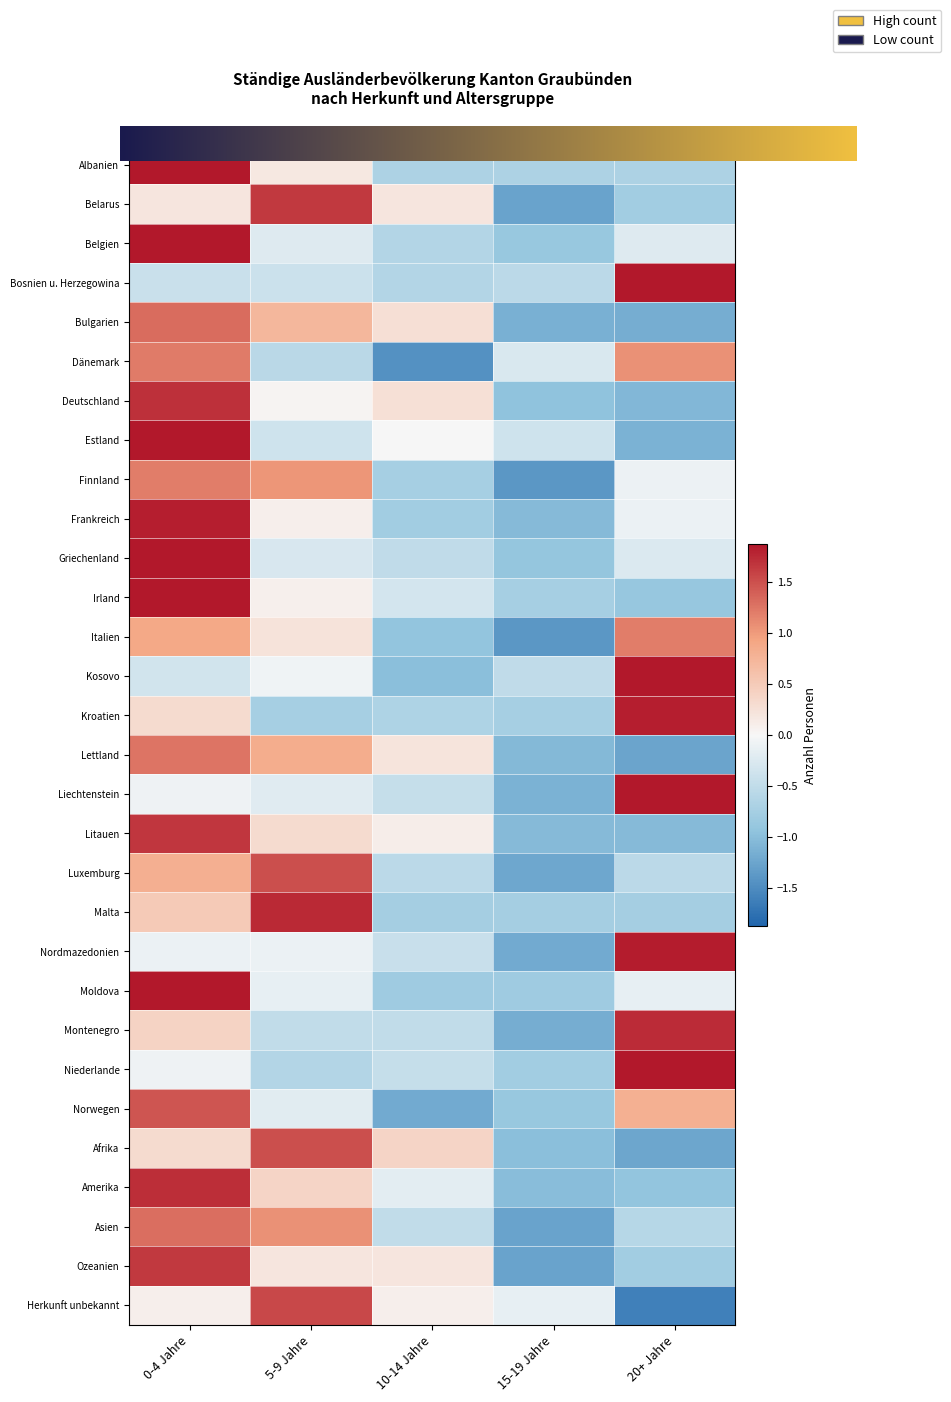

Is it true that Amerika equals -1.7 at 15-19 Jahre?

False